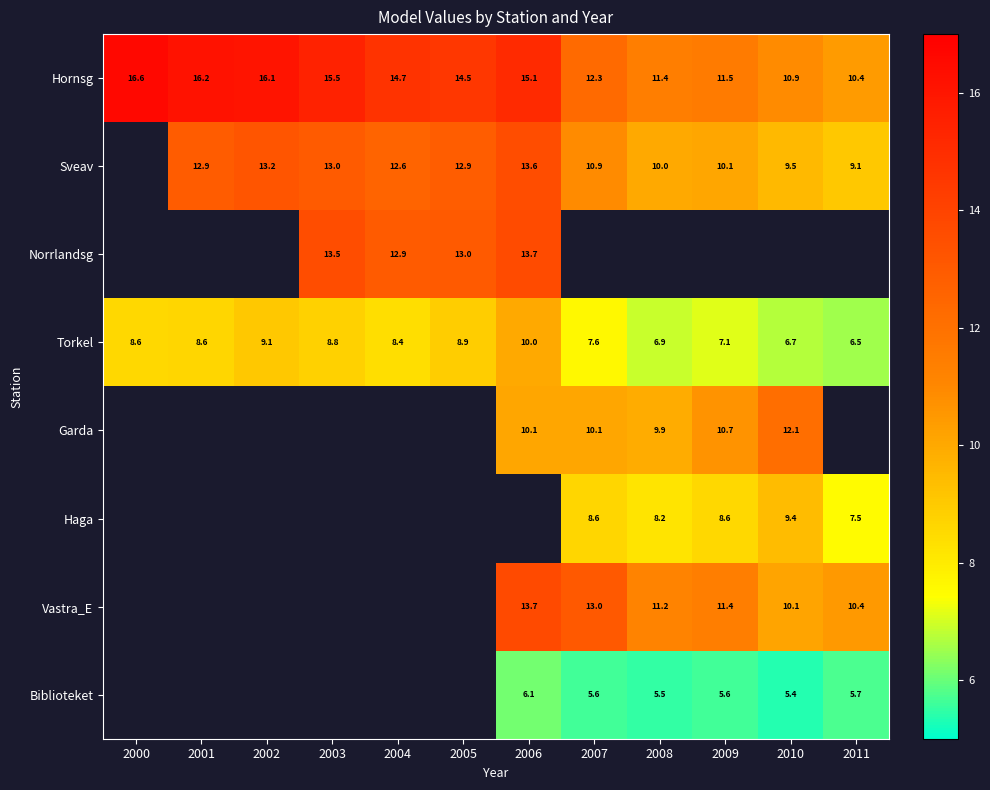

At how many categories does at least one series exceed 12?

9